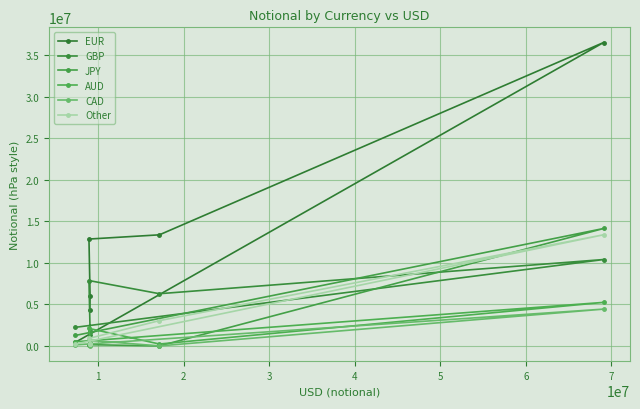

At which category does JPY reach its first local peak?

1